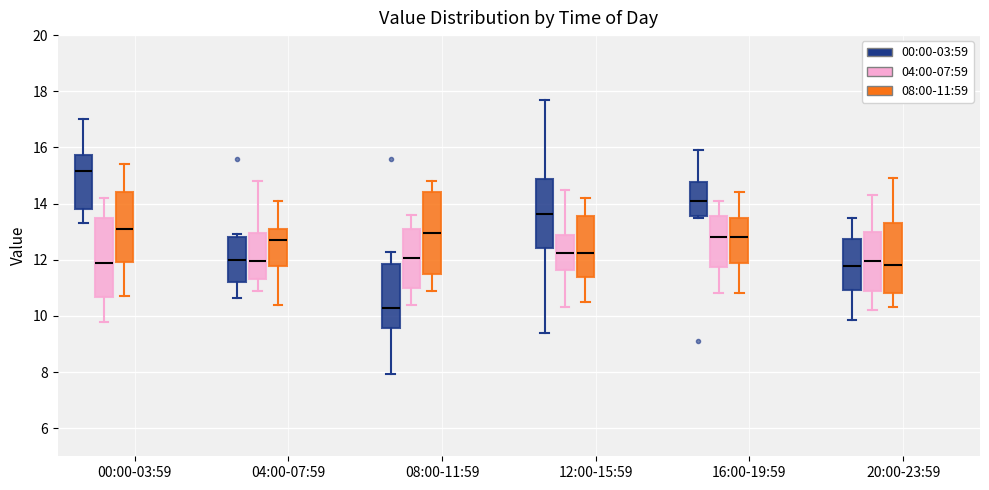

Reading left to right, transcribe this box plot: for each box, give where its median line is, the range the box spans, and where its two whiskers end, as read against the y-axis. The values are not printed on the chart, so give them approximately, as read against the axis.

00:00-03:59 (00:00-03:59): median 15.2, box 13.8 to 15.8, whiskers 13.4 to 17.0
00:00-03:59 (04:00-07:59): median 12.0, box 10.6 to 13.6, whiskers 9.8 to 14.2
00:00-03:59 (08:00-11:59): median 13.2, box 12.0 to 14.4, whiskers 10.8 to 15.4
04:00-07:59 (00:00-03:59): median 12.0, box 11.2 to 12.8, whiskers 10.6 to 13.0
04:00-07:59 (04:00-07:59): median 12.0, box 11.4 to 13.0, whiskers 11.0 to 14.8
04:00-07:59 (08:00-11:59): median 12.8, box 11.8 to 13.2, whiskers 10.4 to 14.2
08:00-11:59 (00:00-03:59): median 10.2, box 9.6 to 11.8, whiskers 8.0 to 12.2
08:00-11:59 (04:00-07:59): median 12.0, box 11.0 to 13.2, whiskers 10.4 to 13.6
08:00-11:59 (08:00-11:59): median 13.0, box 11.6 to 14.4, whiskers 11.0 to 14.8
12:00-15:59 (00:00-03:59): median 13.6, box 12.4 to 14.8, whiskers 9.4 to 17.8
12:00-15:59 (04:00-07:59): median 12.2, box 11.6 to 12.8, whiskers 10.4 to 14.6
12:00-15:59 (08:00-11:59): median 12.2, box 11.4 to 13.6, whiskers 10.6 to 14.2
16:00-19:59 (00:00-03:59): median 14.0, box 13.6 to 14.8, whiskers 13.4 to 16.0
16:00-19:59 (04:00-07:59): median 12.8, box 11.8 to 13.6, whiskers 10.8 to 14.2
16:00-19:59 (08:00-11:59): median 12.8, box 12.0 to 13.4, whiskers 10.8 to 14.4
20:00-23:59 (00:00-03:59): median 11.8, box 11.0 to 12.8, whiskers 9.8 to 13.6
20:00-23:59 (04:00-07:59): median 12.0, box 11.0 to 13.0, whiskers 10.2 to 14.4
20:00-23:59 (08:00-11:59): median 11.8, box 10.8 to 13.4, whiskers 10.4 to 15.0